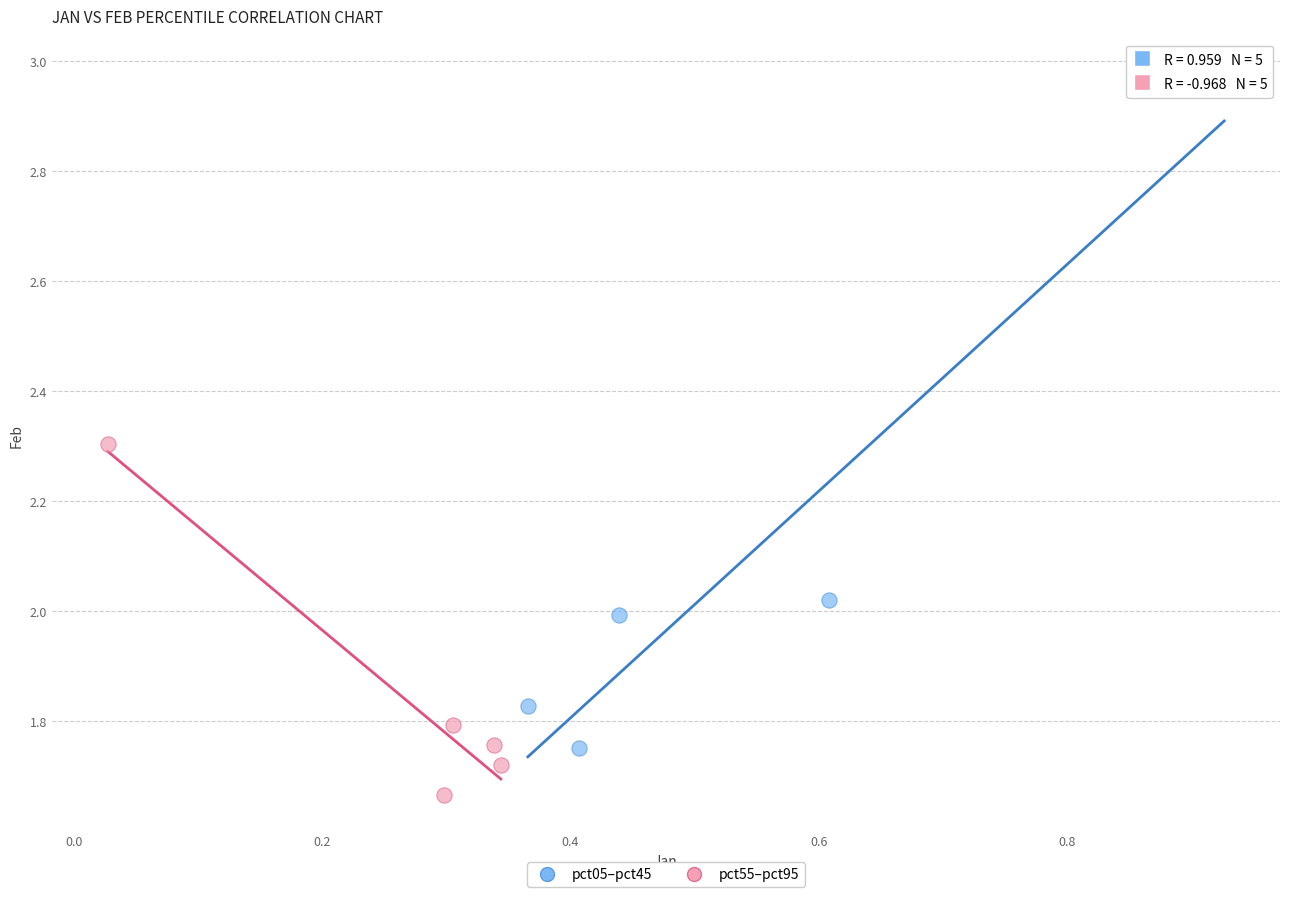

Which series has the widest spread of Y values?

pct05–pct45